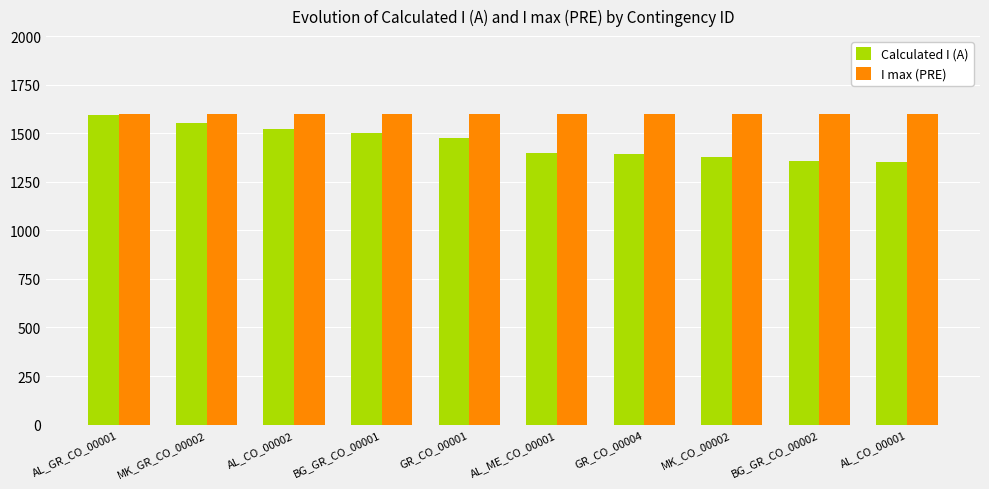

Which series has the widest spread of values?

Calculated I (A)